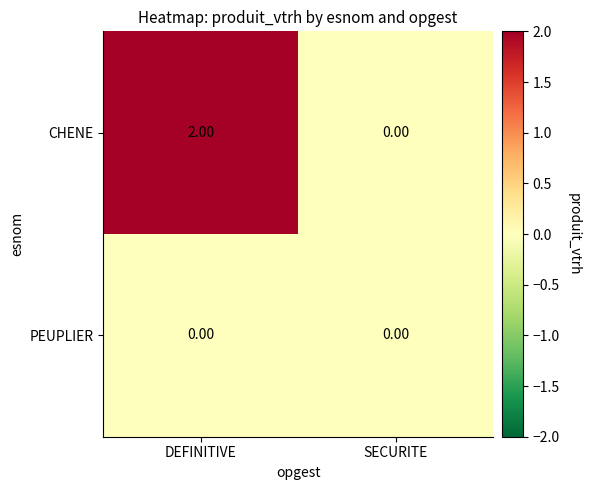

At DEFINITIVE, list the series in order from smallest to largest.

PEUPLIER, CHENE